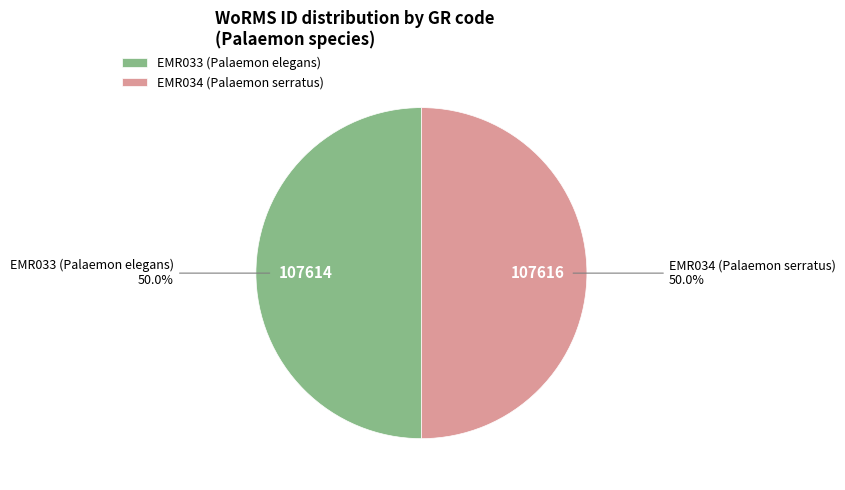

What percentage do EMR034 (Palaemon serratus) and EMR033 (Palaemon elegans) together represent?

100.0%